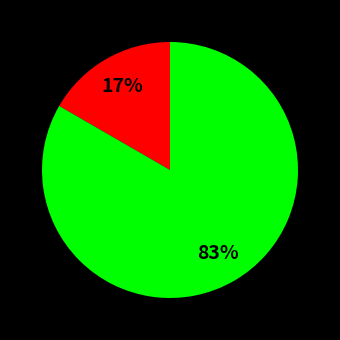

Is there a majority slice in this chart?

Yes